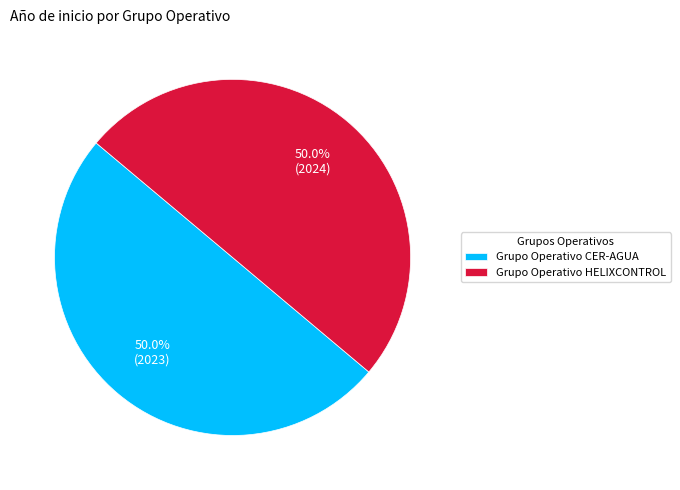

Count the number of slices in the pie.

2